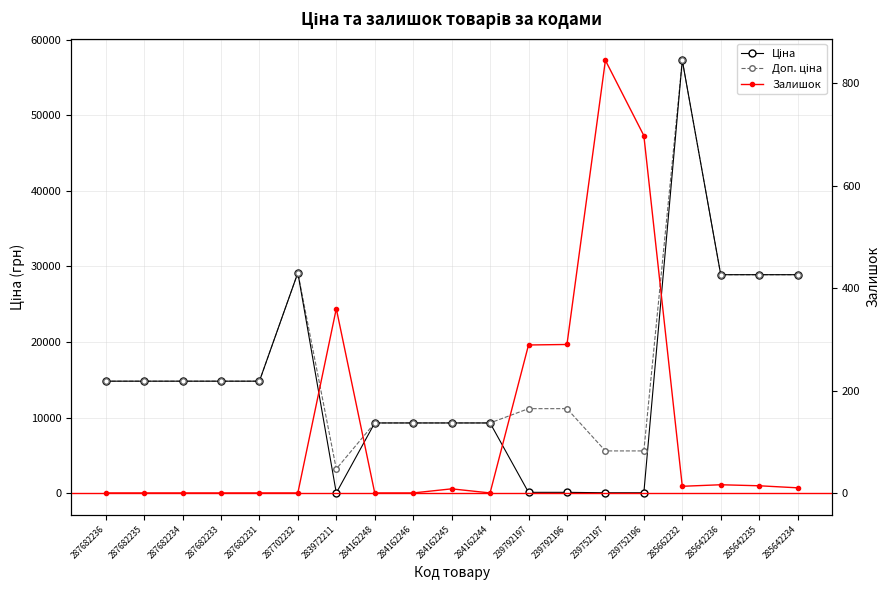

Which category has the lowest value across all series?

287682236